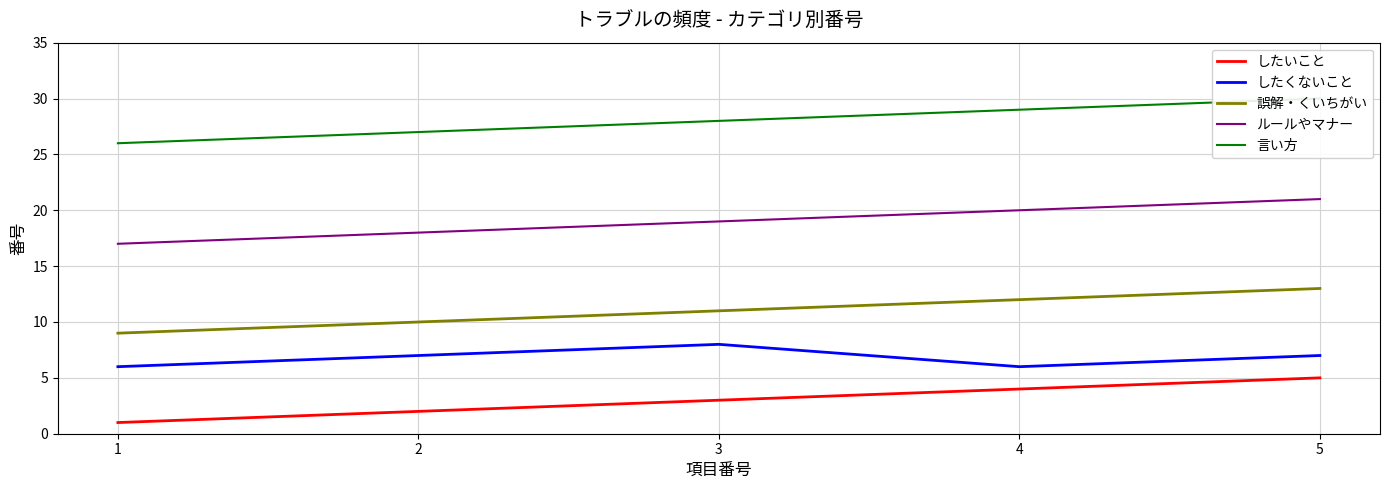

How many categories are shown in the chart?

5